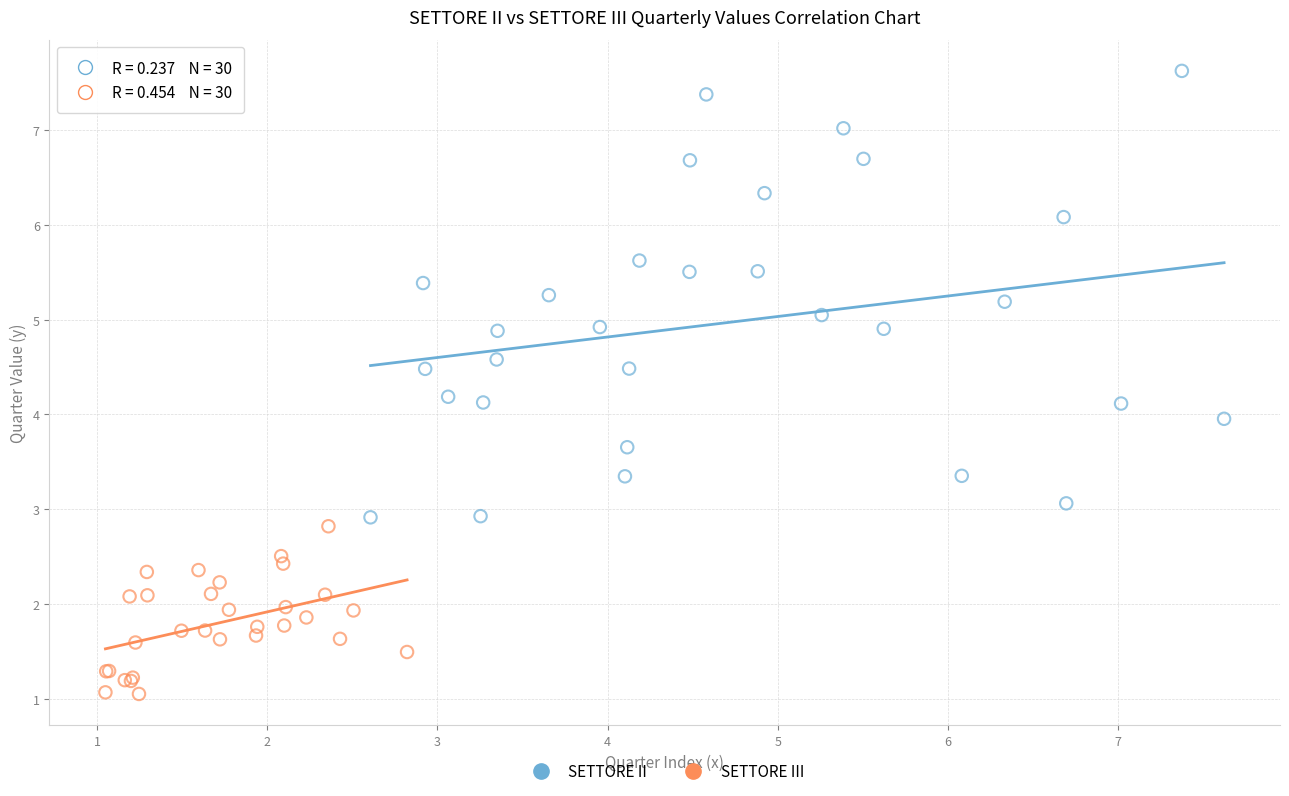

Which series contains the highest Y value?

SETTORE II